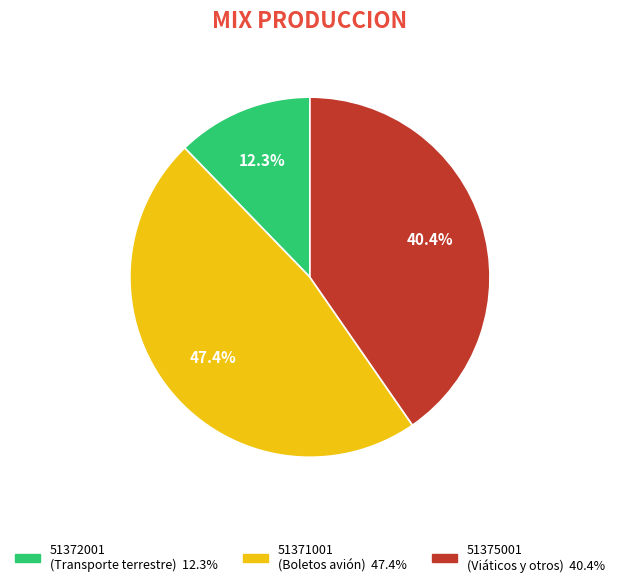

Does any single category account for the majority?

No